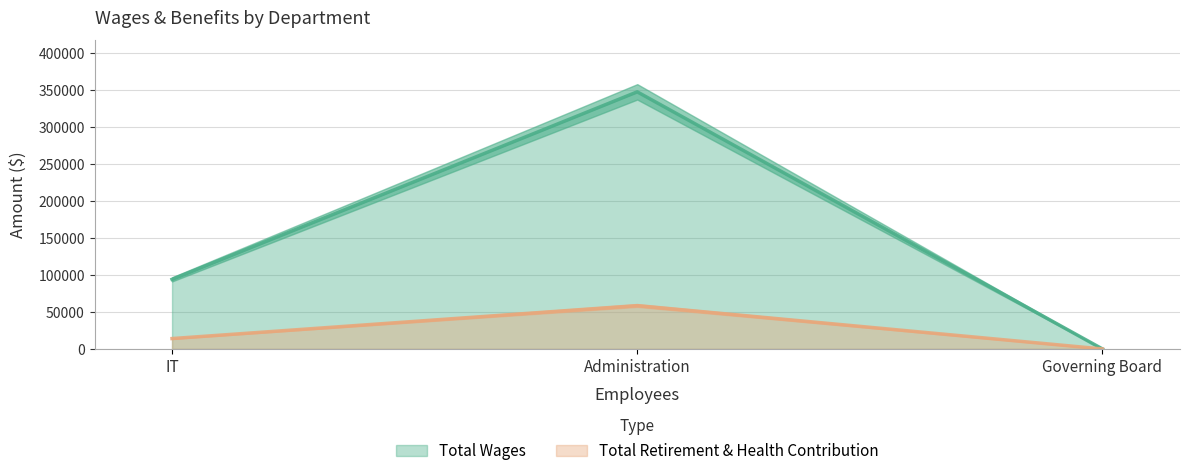

At how many categories does at least one series exceed 138410?

1